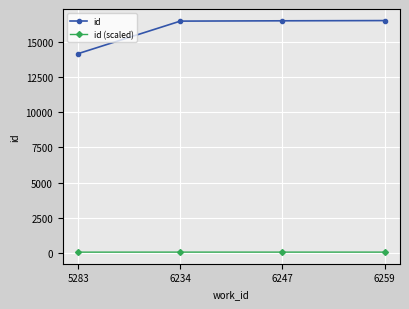

Which series changed the most between 5283 and 6259?

id